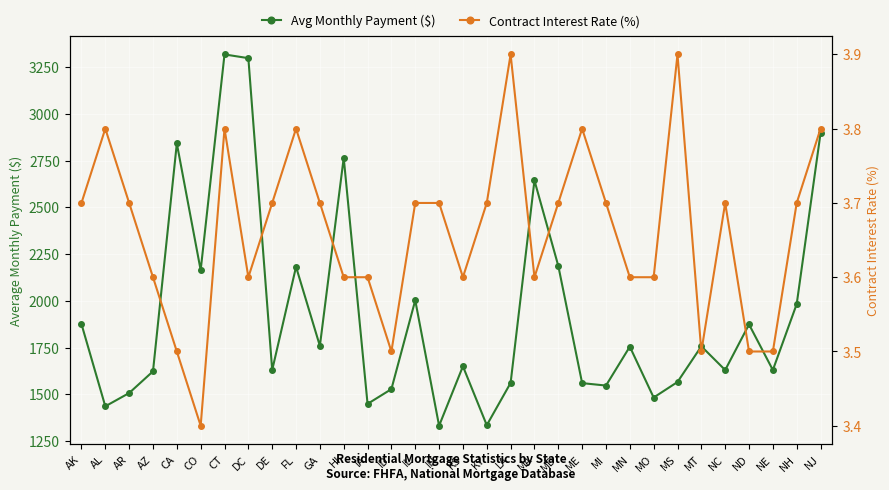

Does the chart display data point markers on the line(s)?

Yes